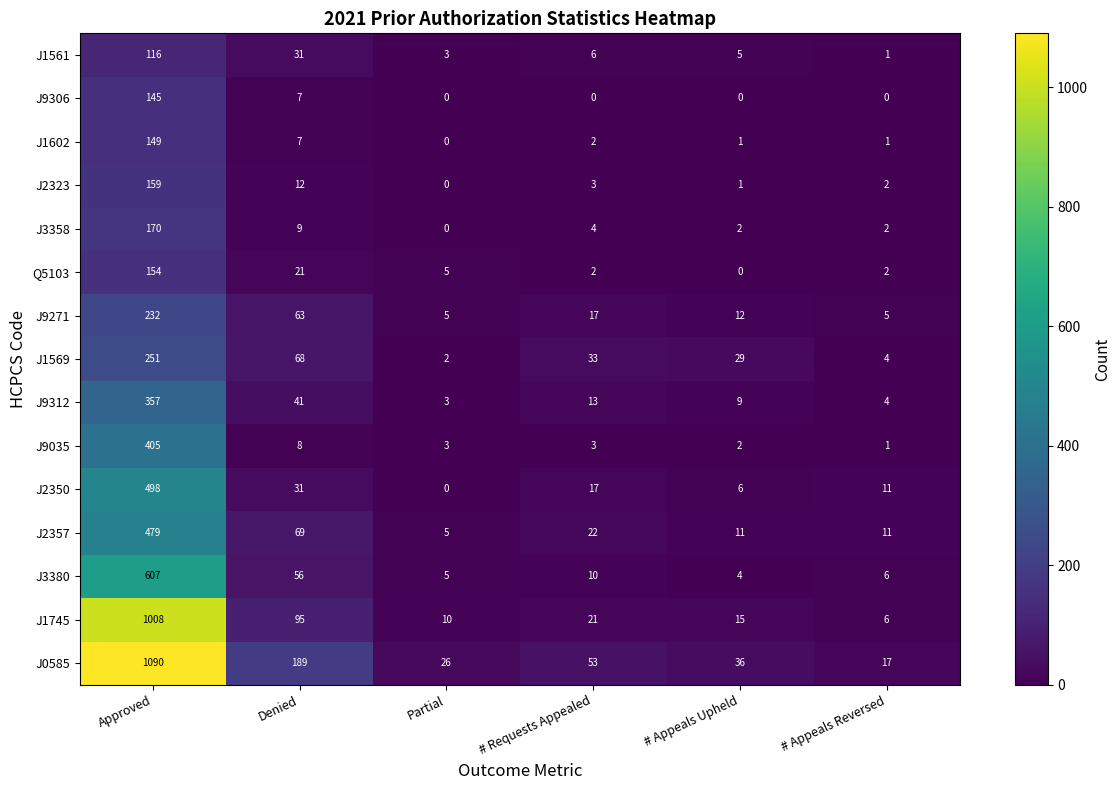

What is the difference between the highest and lowest values at Approved?

974